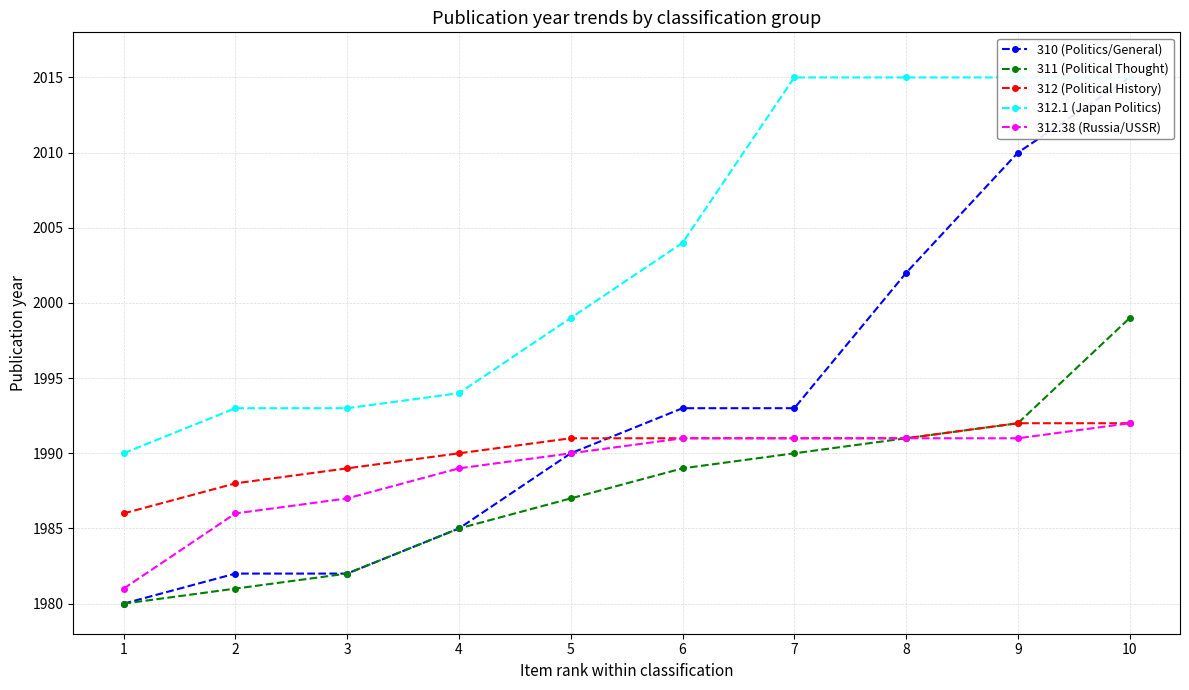

Reading right to left, extract all data points from this chart.

310 (Politics/General): 2015	2010	2002	1993	1993	1990	1985	1982	1982	1980
311 (Political Thought): 1999	1992	1991	1990	1989	1987	1985	1982	1981	1980
312 (Political History): 1992	1992	1991	1991	1991	1991	1990	1989	1988	1986
312.1 (Japan Politics): 2015	2015	2015	2015	2004	1999	1994	1993	1993	1990
312.38 (Russia/USSR): 1992	1991	1991	1991	1991	1990	1989	1987	1986	1981